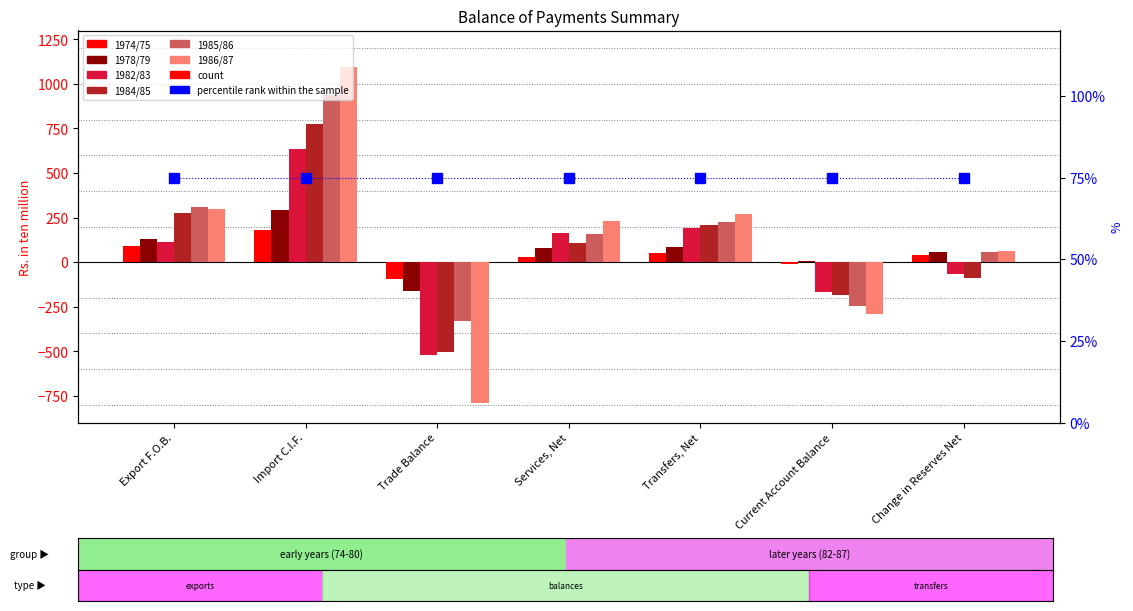

The 1984/85 series shows -141.5 at Change in Reserves Net. True or false?

False